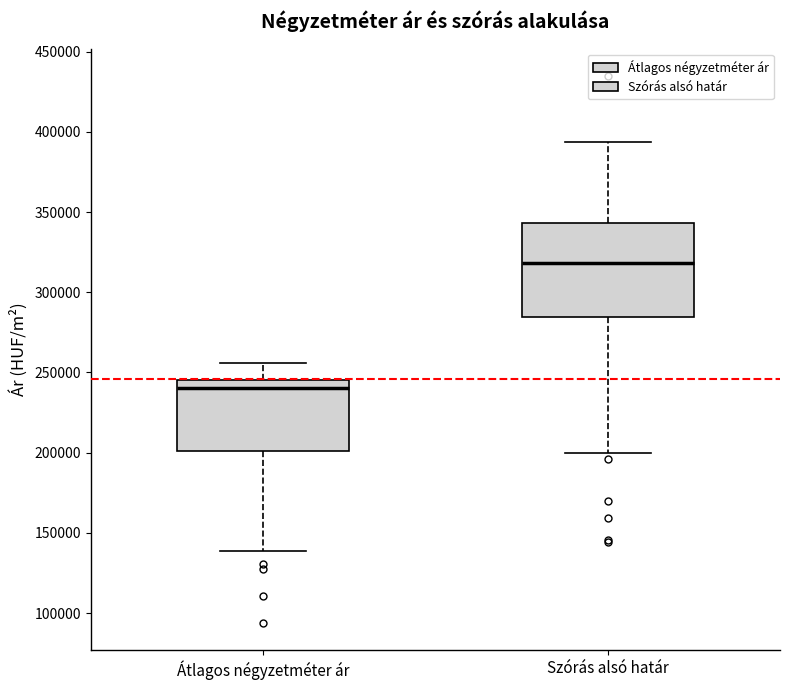

Which box's median line is the lowest?

Átlagos négyzetméter ár